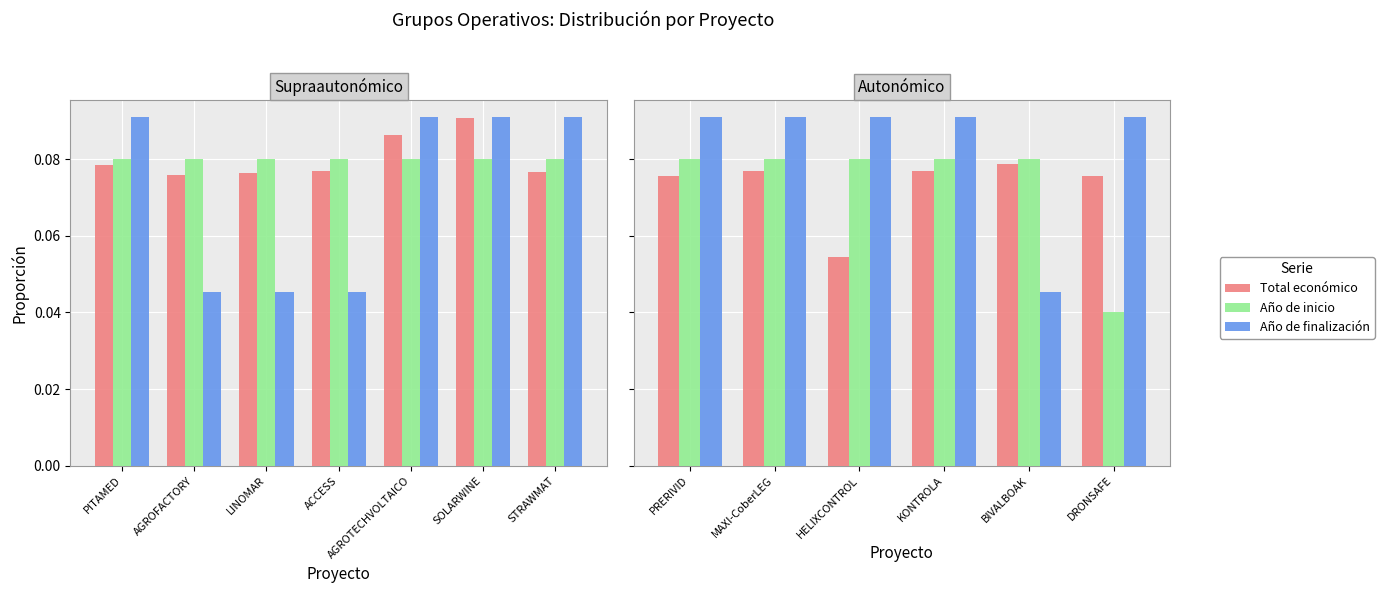

Are the bars grouped side by side (vs. stacked)?

Yes